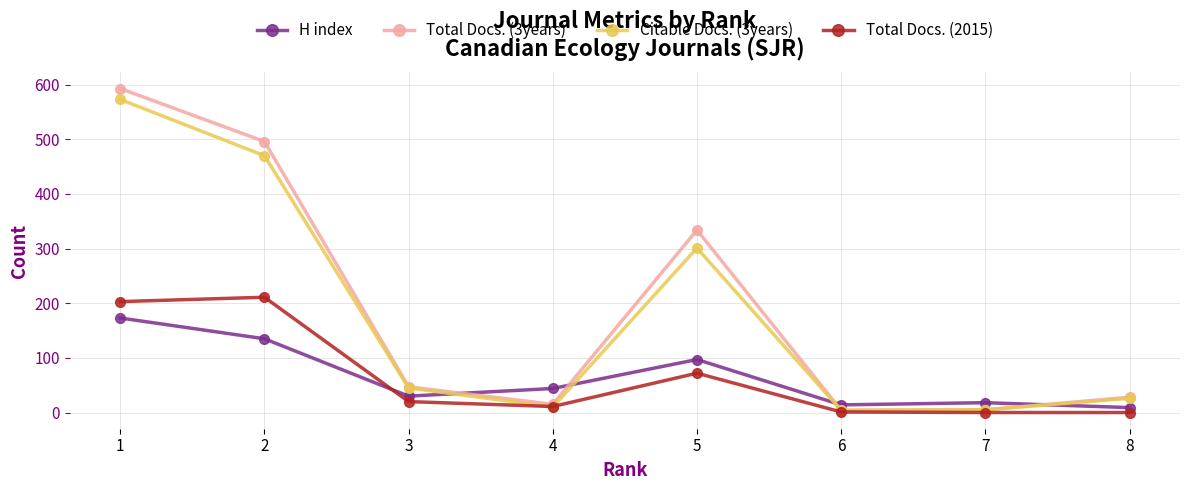

At which label is Citable Docs. (3years) closest to 288?

5